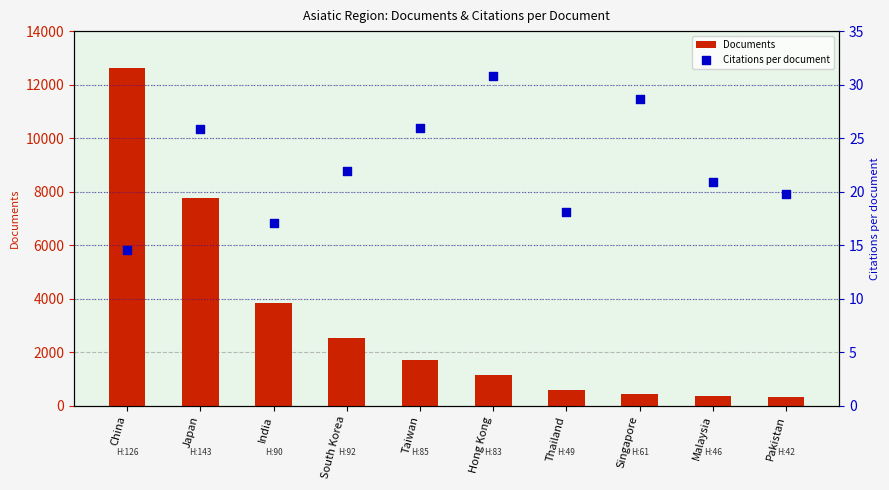

Is the value of Documents at Japan greater than the value of Citations per document at India?

Yes